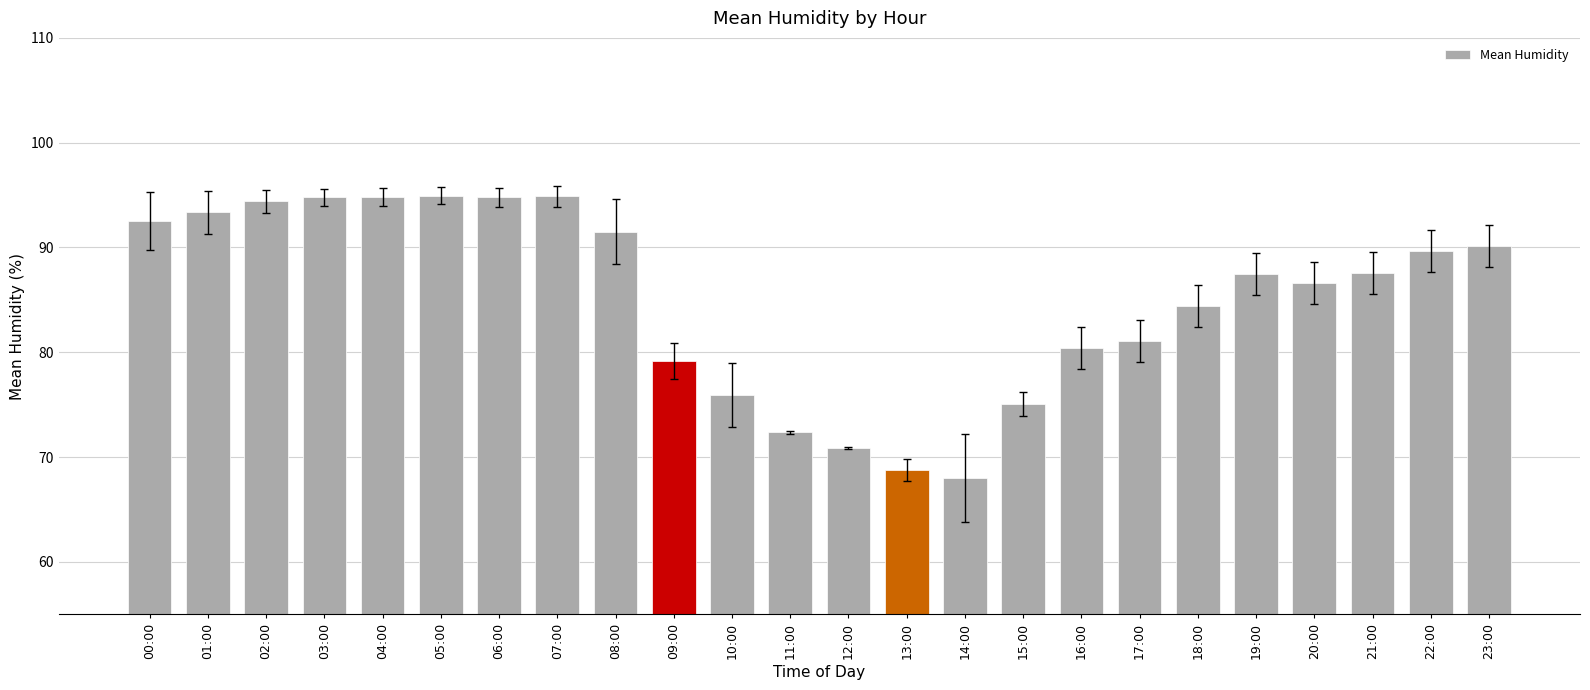

How many distinct data groups are displayed?

1